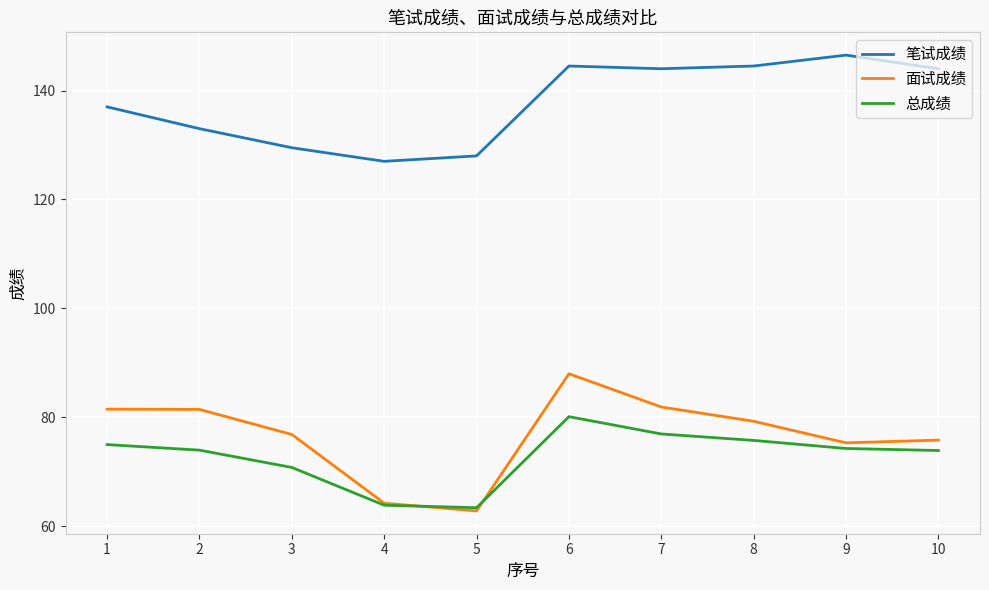

True or false: 面试成绩 has a value of 79.3 at 8.

True